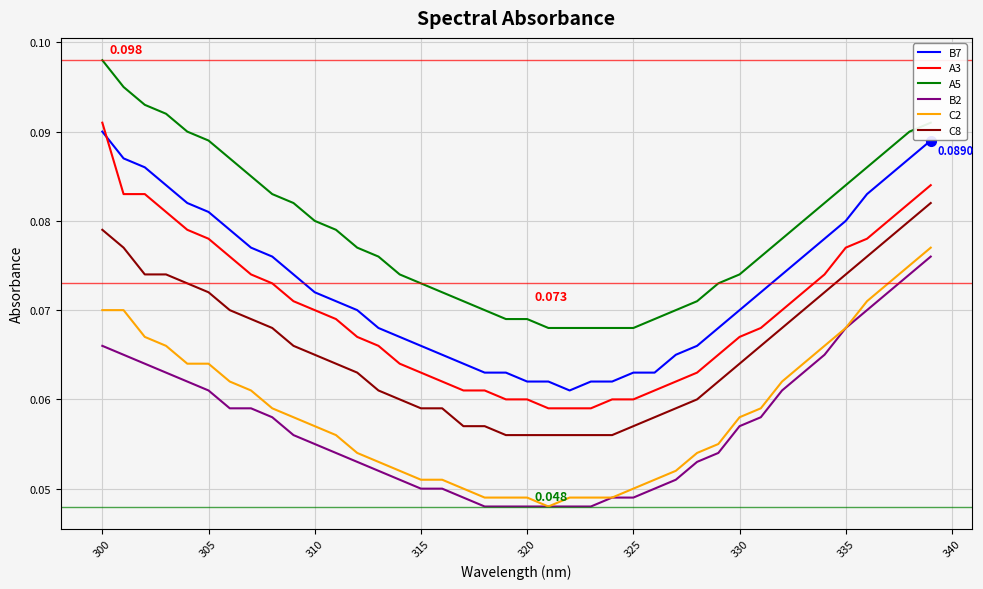

True or false: A5 and C2 cross at least once.

False